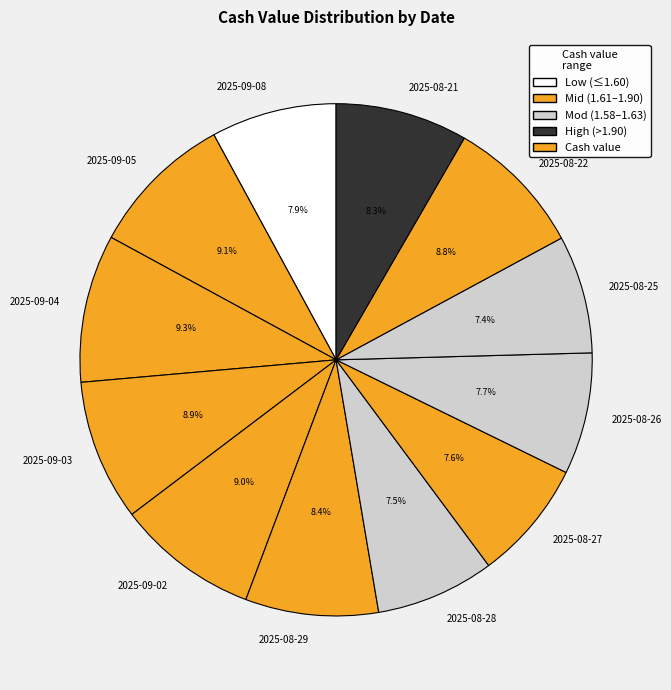

Is there a majority slice in this chart?

No